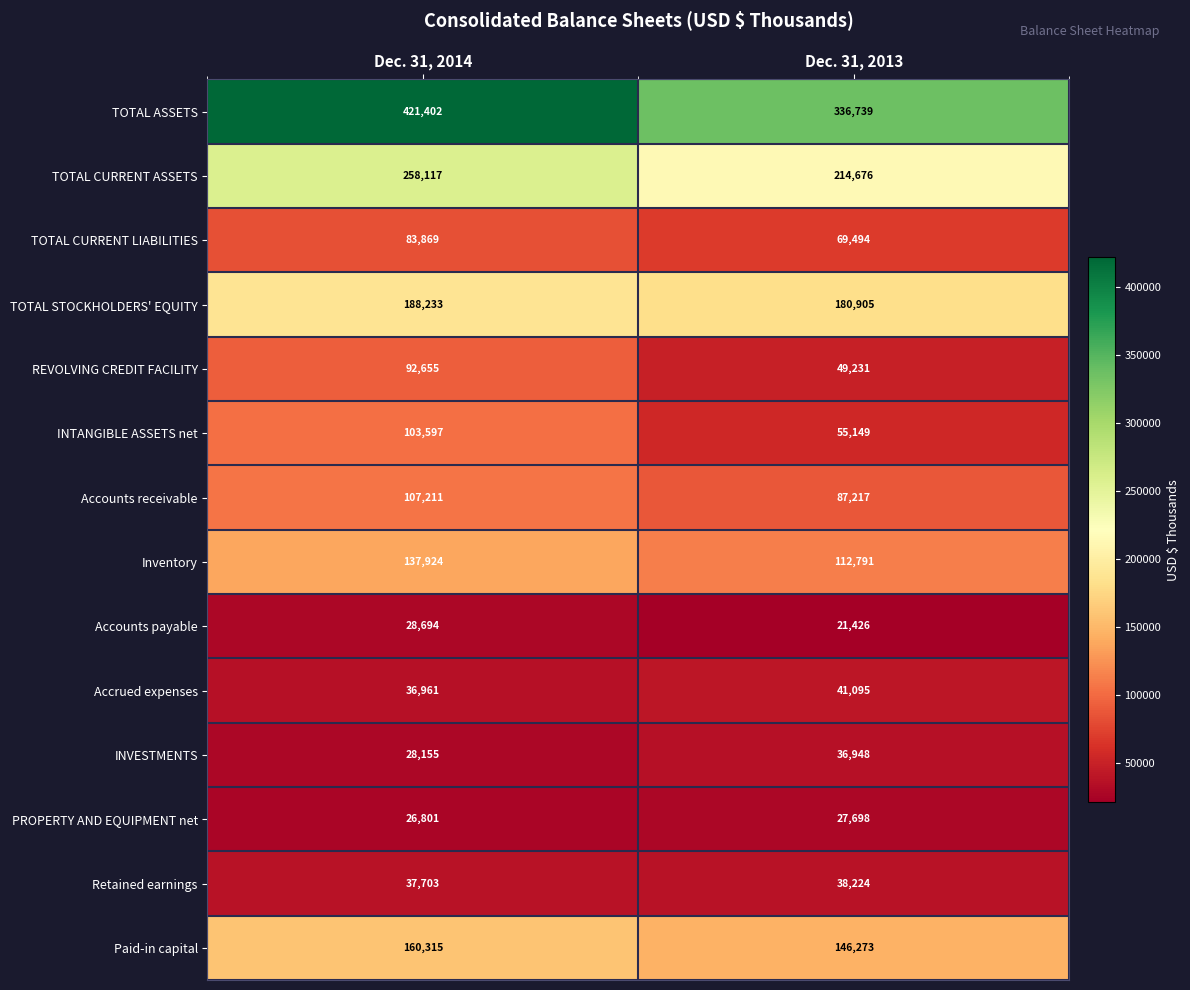

Reading left to right, transcribe all the data shown in this chart.

TOTAL ASSETS: Dec. 31, 2014=421402	Dec. 31, 2013=336739
TOTAL CURRENT ASSETS: Dec. 31, 2014=258117	Dec. 31, 2013=214676
TOTAL CURRENT LIABILITIES: Dec. 31, 2014=83869	Dec. 31, 2013=69494
TOTAL STOCKHOLDERS' EQUITY: Dec. 31, 2014=188233	Dec. 31, 2013=180905
REVOLVING CREDIT FACILITY: Dec. 31, 2014=92655	Dec. 31, 2013=49231
INTANGIBLE ASSETS net: Dec. 31, 2014=103597	Dec. 31, 2013=55149
Accounts receivable: Dec. 31, 2014=107211	Dec. 31, 2013=87217
Inventory: Dec. 31, 2014=137924	Dec. 31, 2013=112791
Accounts payable: Dec. 31, 2014=28694	Dec. 31, 2013=21426
Accrued expenses: Dec. 31, 2014=36961	Dec. 31, 2013=41095
INVESTMENTS: Dec. 31, 2014=28155	Dec. 31, 2013=36948
PROPERTY AND EQUIPMENT net: Dec. 31, 2014=26801	Dec. 31, 2013=27698
Retained earnings: Dec. 31, 2014=37703	Dec. 31, 2013=38224
Paid-in capital: Dec. 31, 2014=160315	Dec. 31, 2013=146273